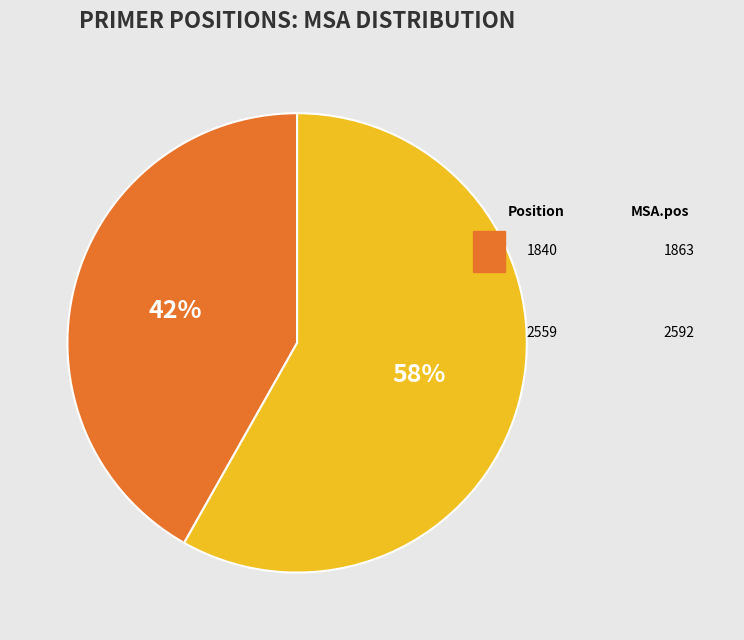

How many slices are in this pie chart?

2